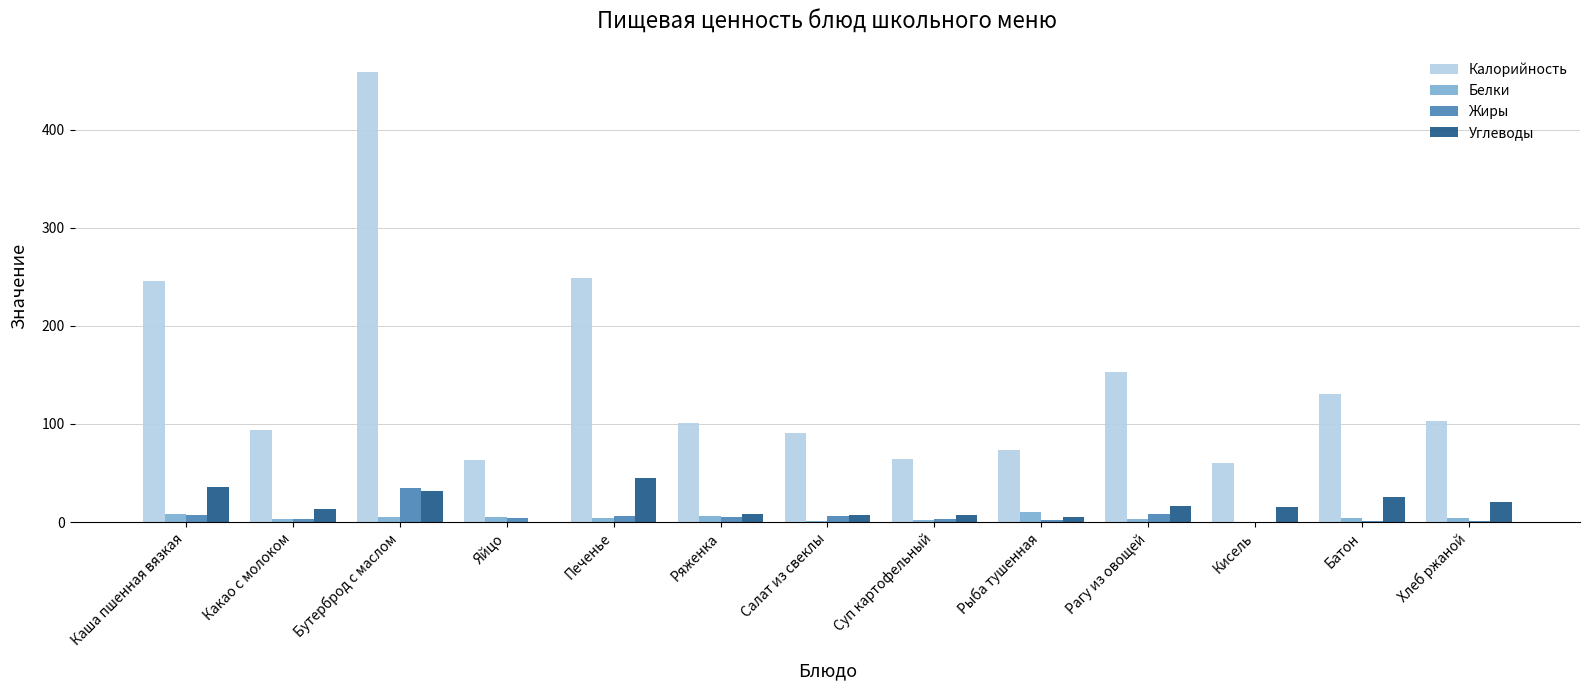

The value of Калорийность at Печенье is 125.2. True or false?

False